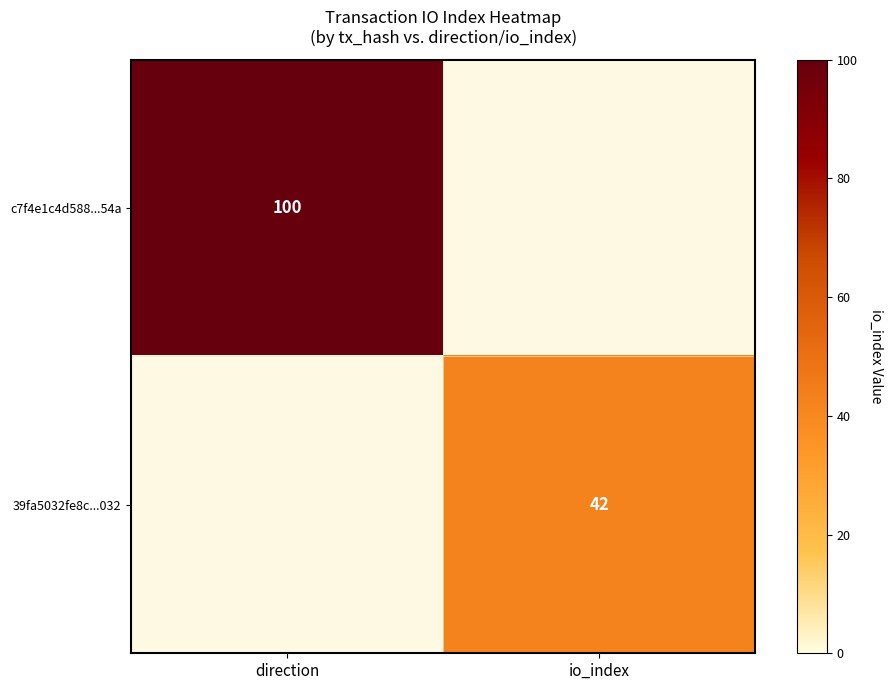

At how many categories does at least one series exceed 59?

1